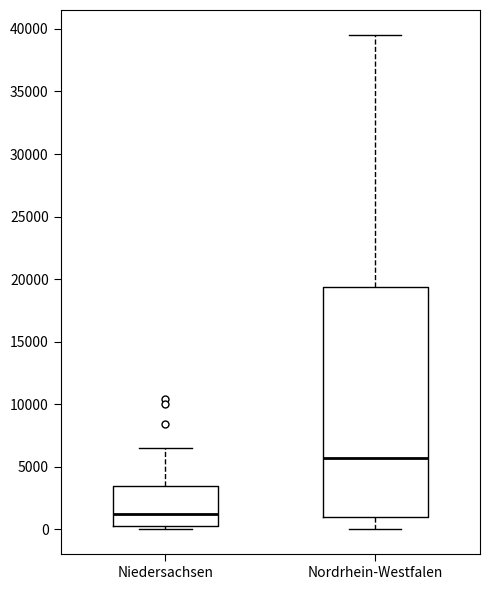

Reading left to right, read every box against the y-axis: the position of its median line, the range the box covers, and the ends of its whiskers. The values are not printed on the chart, so give them approximately, as read against the axis.

Niedersachsen: median 1000, box 500 to 3500, whiskers 0 to 6500
Nordrhein-Westfalen: median 5500, box 1000 to 19500, whiskers 0 to 39500